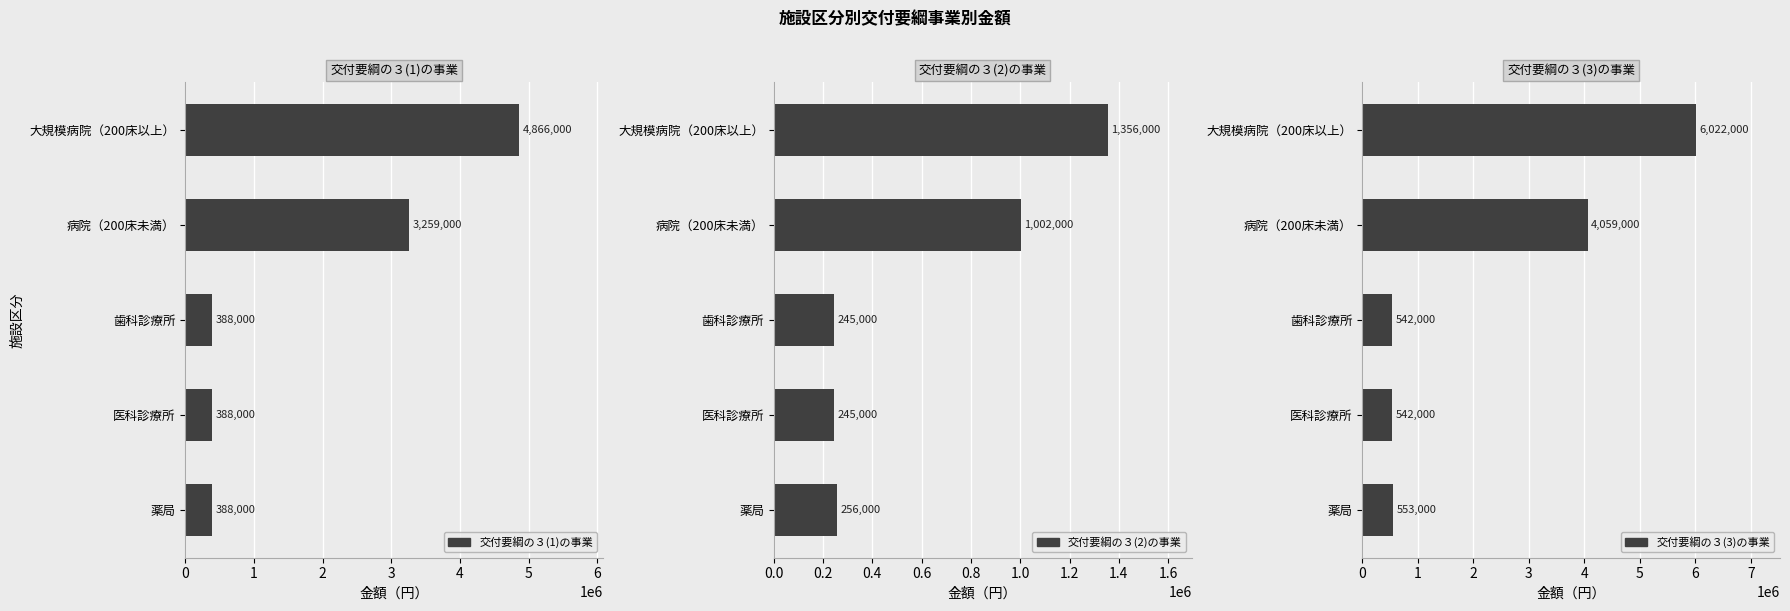

Reading right to left, what are all the values shown in this chart?

交付要綱の３(1)の事業: 4866000	3259000	388000	388000	388000
交付要綱の３(2)の事業: 1356000	1002000	245000	245000	256000
交付要綱の３(3)の事業: 6022000	4059000	542000	542000	553000